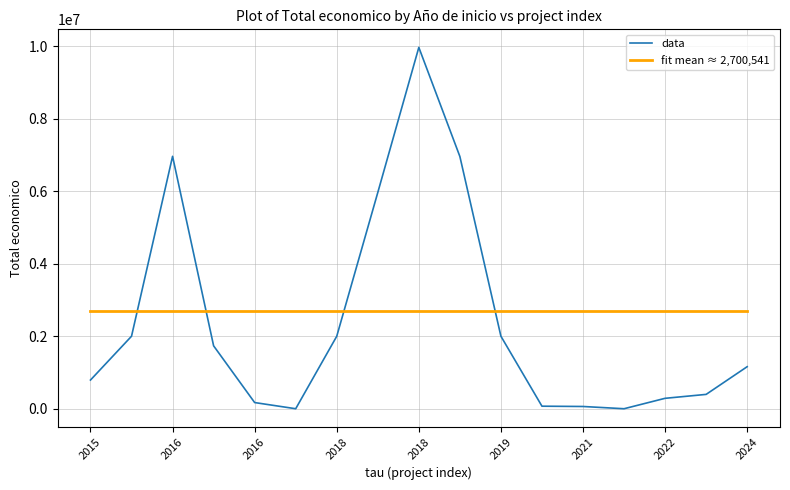

List the series in order of their peak value, highest first.

data, fit mean ≈ 2,700,541